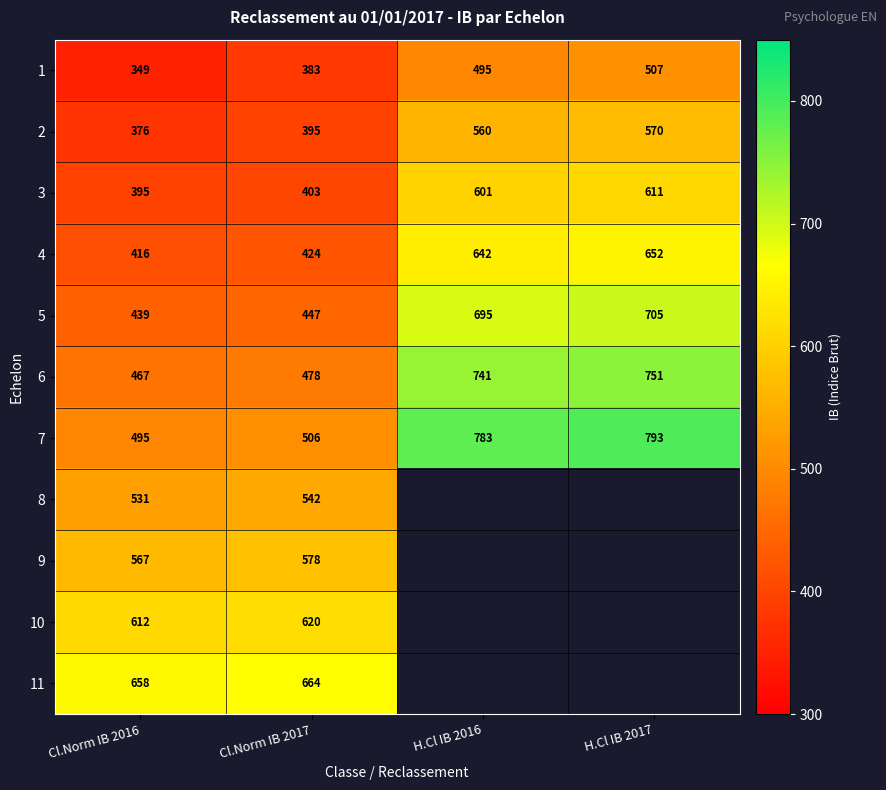

Is the value of 1 at H.Cl IB 2017 greater than the value of 6 at Cl.Norm IB 2016?

Yes